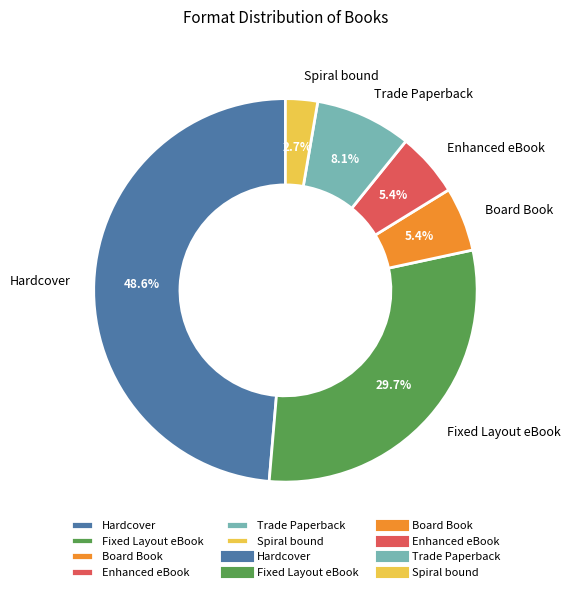

To the nearest percent, what is the difference between the largest and smallest slice percentages?

46%